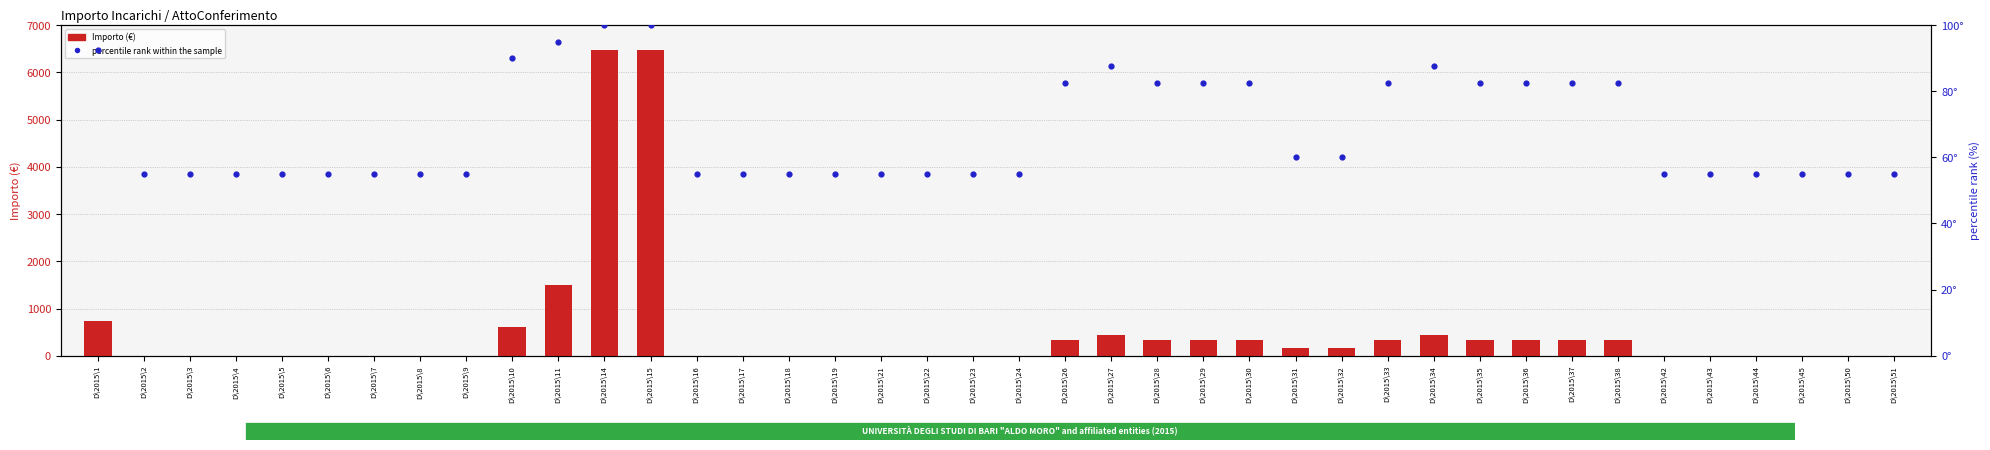

At which category is the sum across all series the highest?

D\2015\14